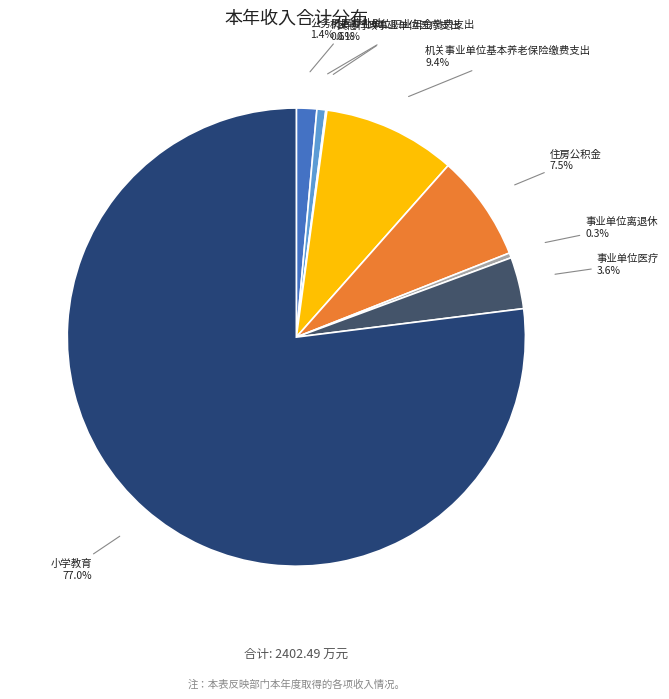

Does 小学教育 represent more than half of the total?

Yes